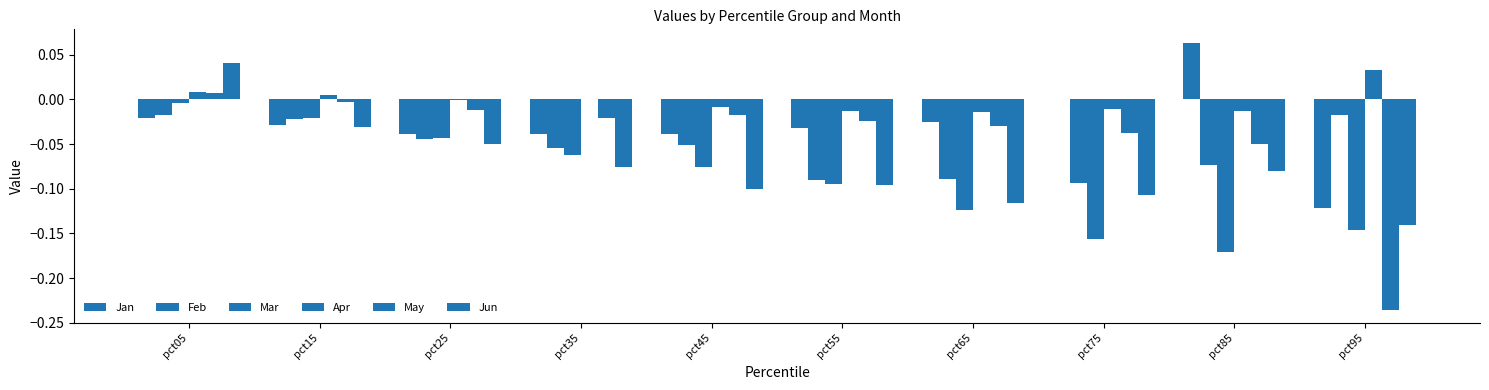

List the series in order of their peak value, lowest first.

Feb, Mar, May, Apr, Jun, Jan